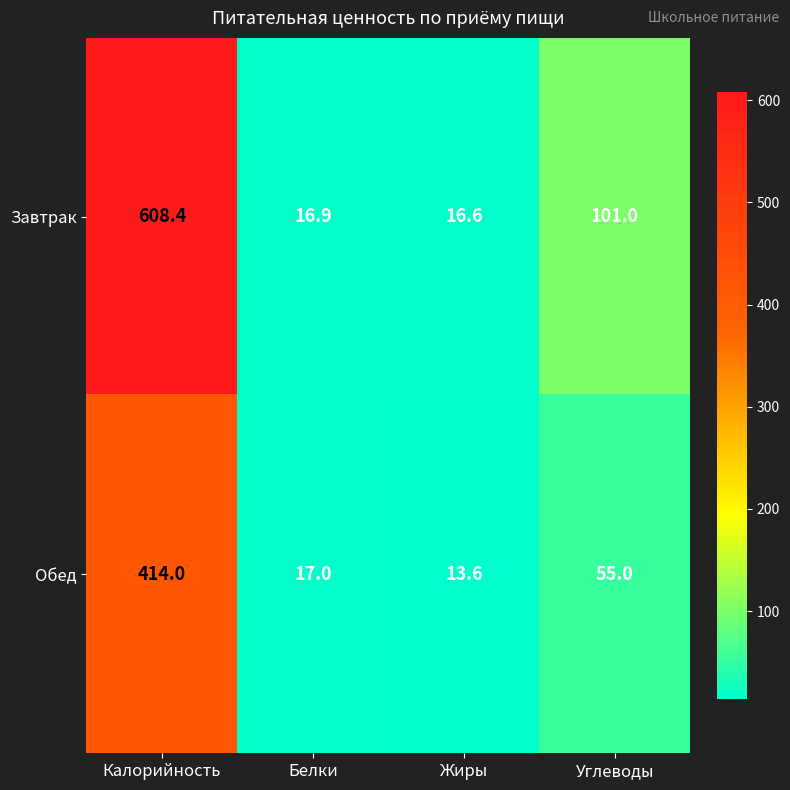

Which series has the largest total across all categories?

Завтрак